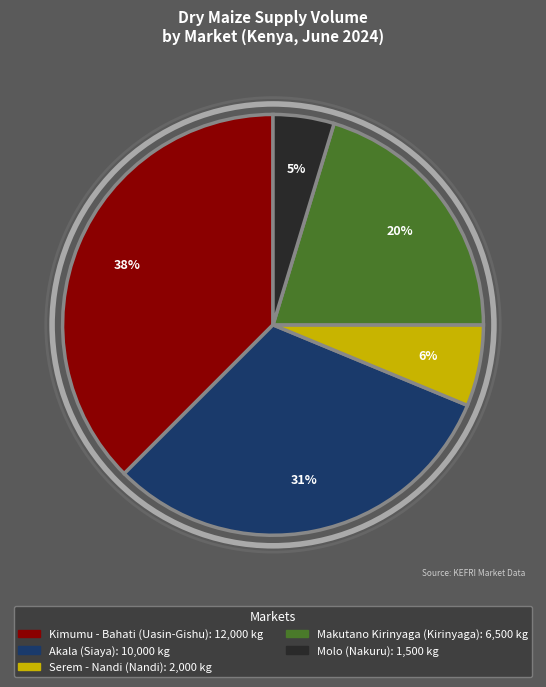

What is the largest slice in the pie chart?

Kimumu - Bahati